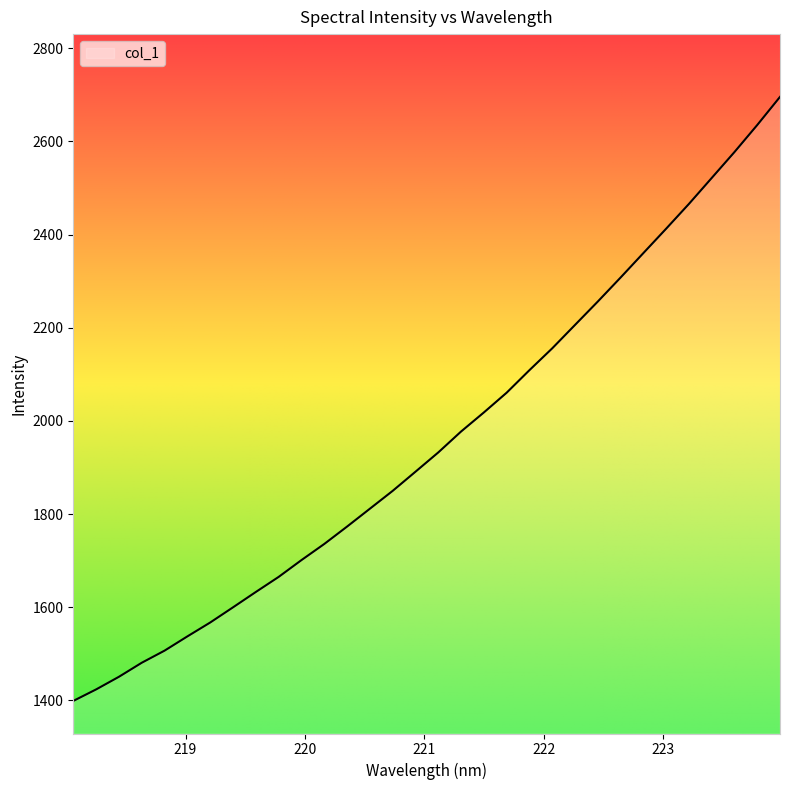

What is the difference between the maximum and minimum values?

1297.0